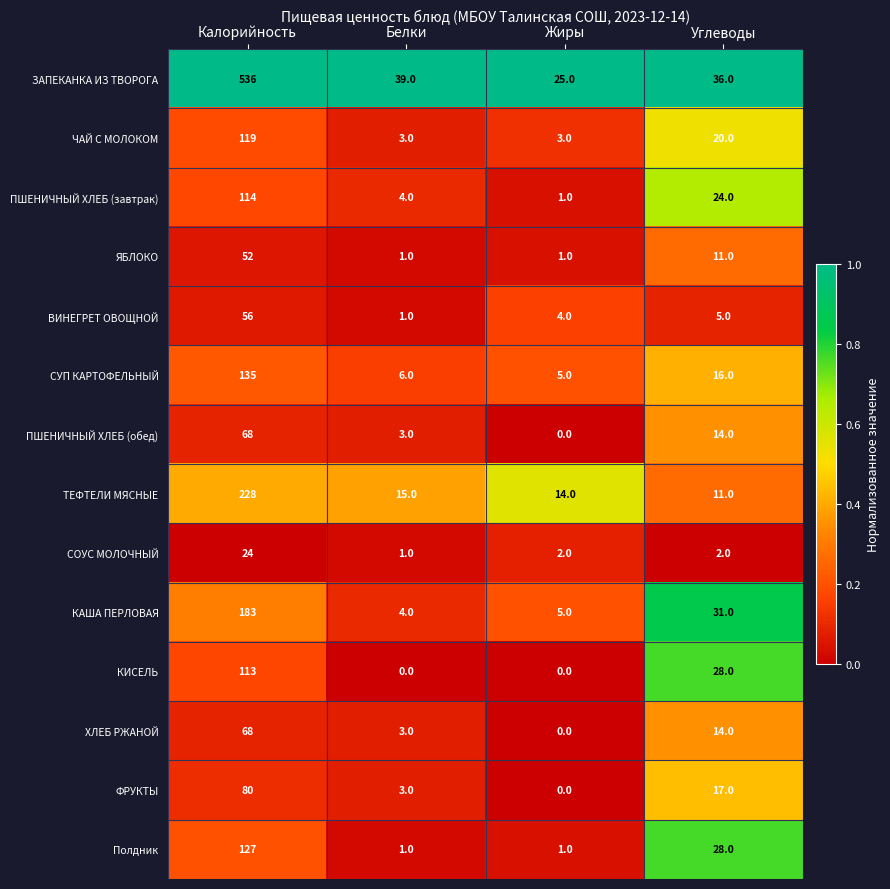

List the labels in order of ТЕФТЕЛИ МЯСНЫЕ value, smallest first.

Углеводы, Жиры, Белки, Калорийность